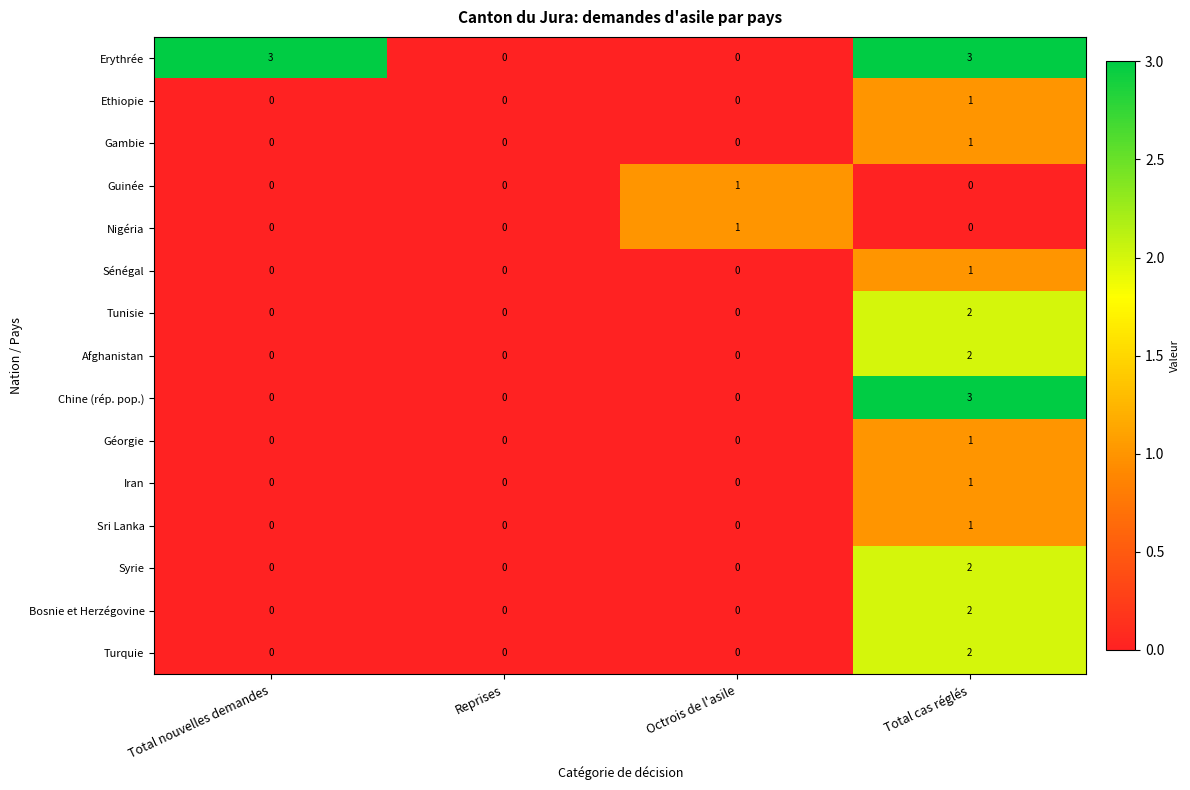

At which category is the sum across all series the highest?

Total cas réglés